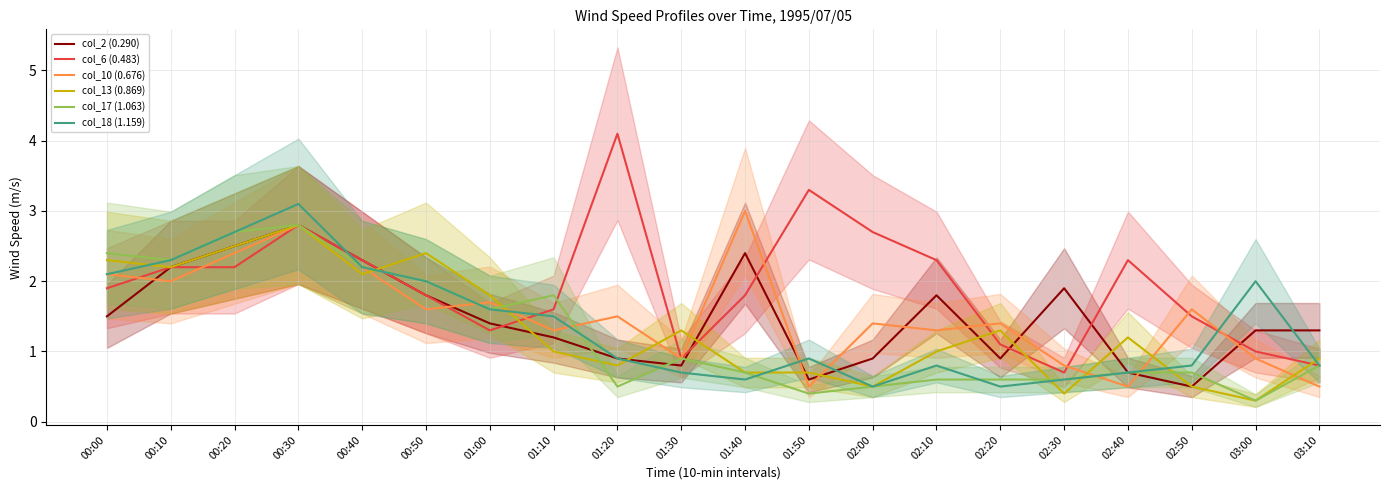

What is the label of the 2nd point from the left?

00:10